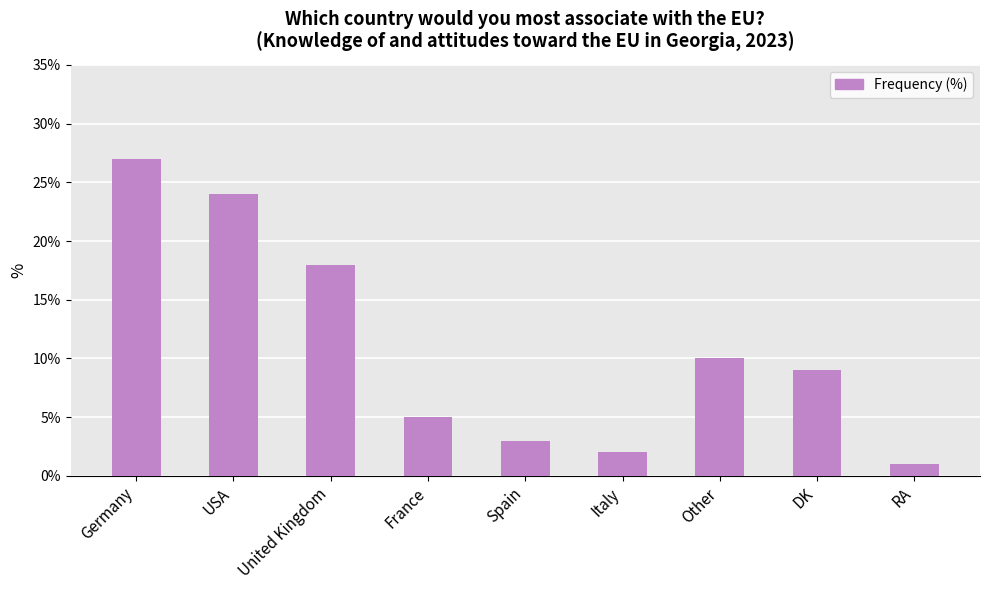

What value does the data have at Spain?

3